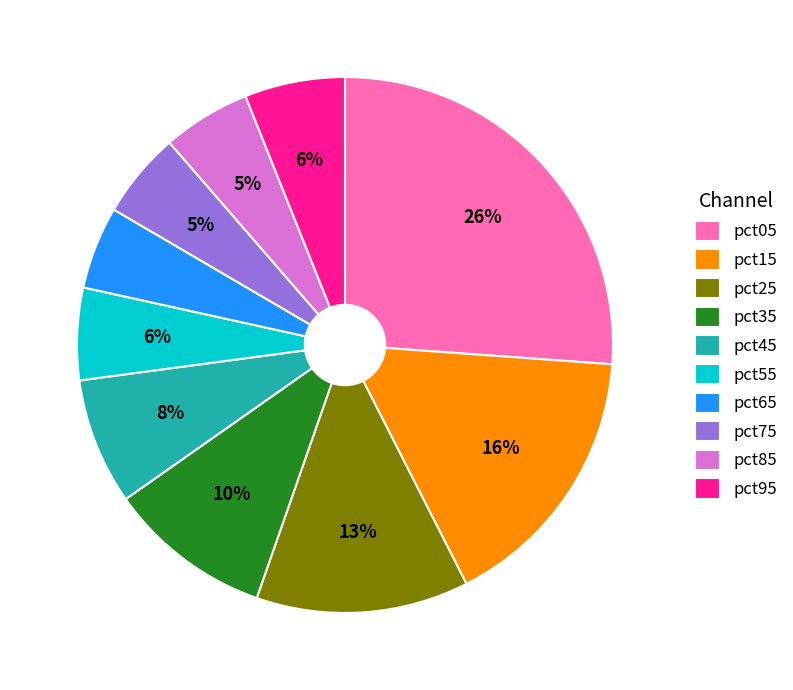

Is it true that pct55 is 6% of the pie?

True